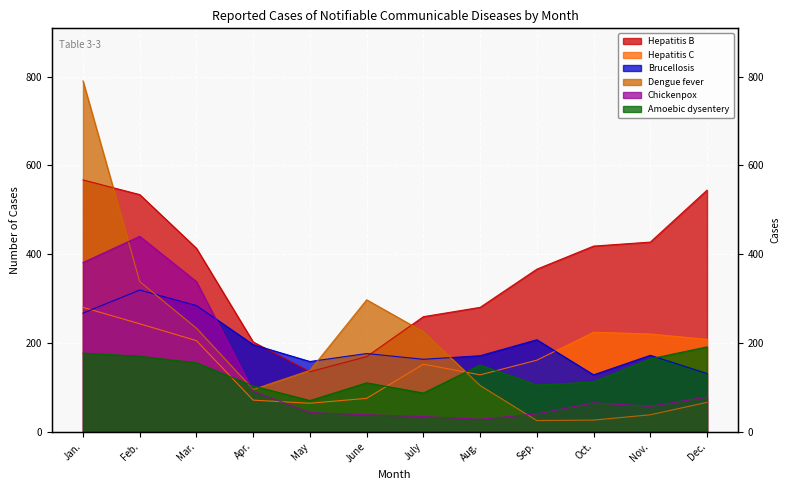

What is the sum of all Dengue fever values?

2375